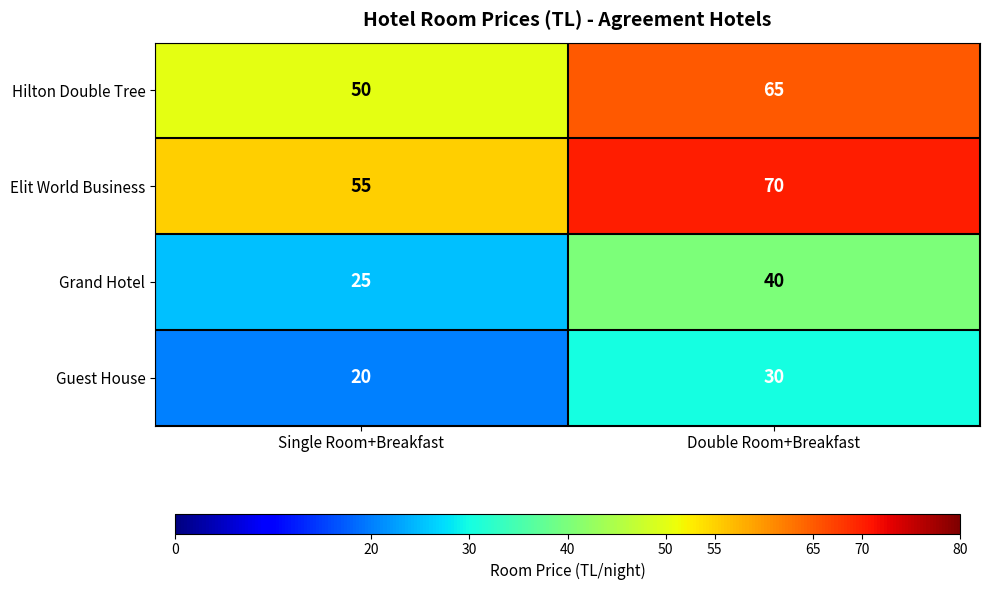

What is the difference between the Guest House values at Double Room+Breakfast and Single Room+Breakfast?

10